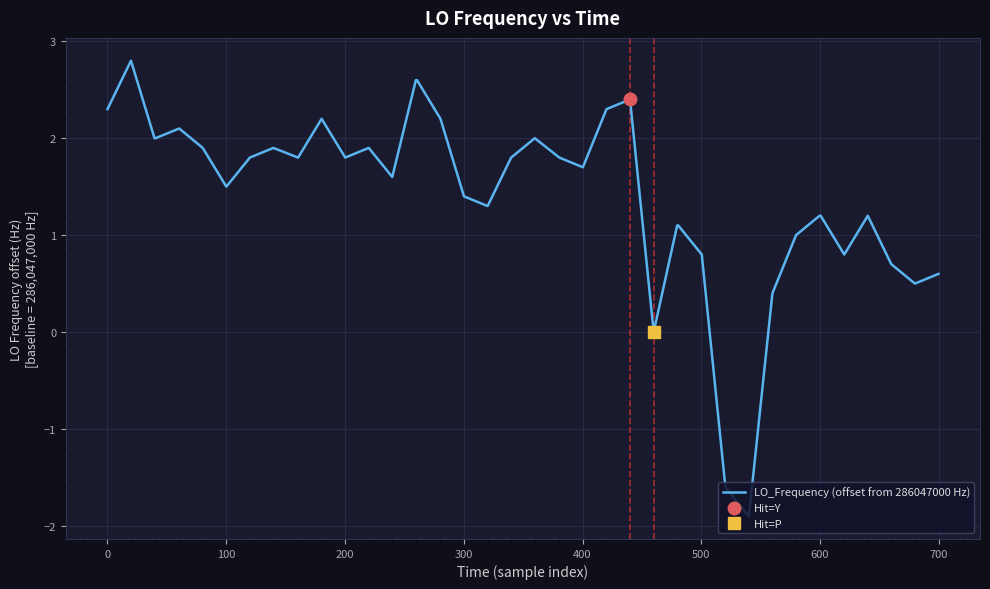

What is the highest value of the LO_Frequency (offset from 286047000 Hz) series?

2.8